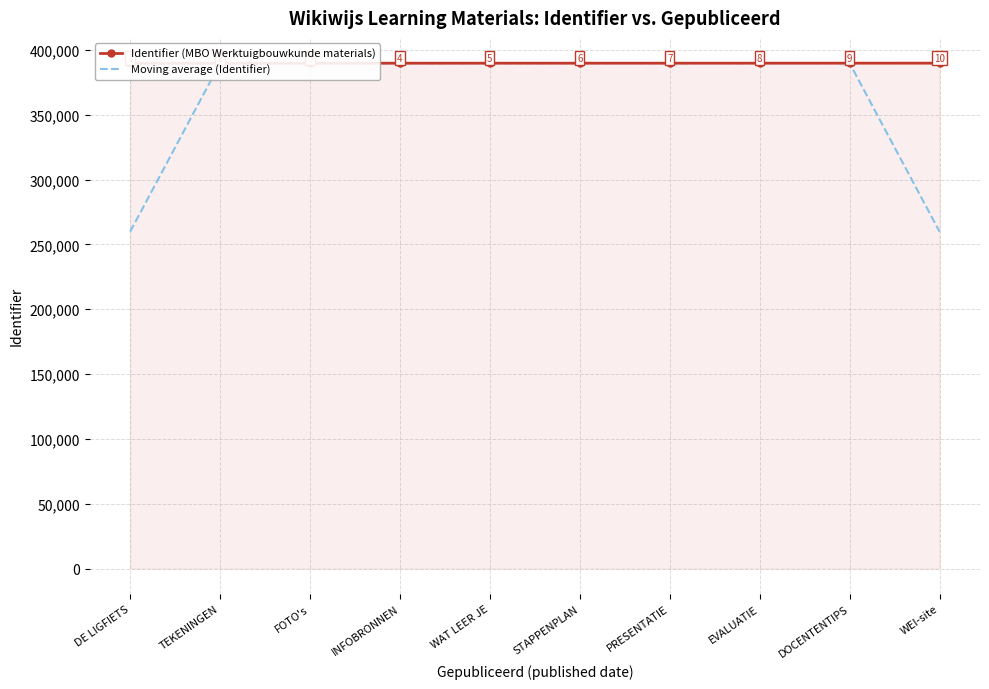

How many series are shown in this chart?

2